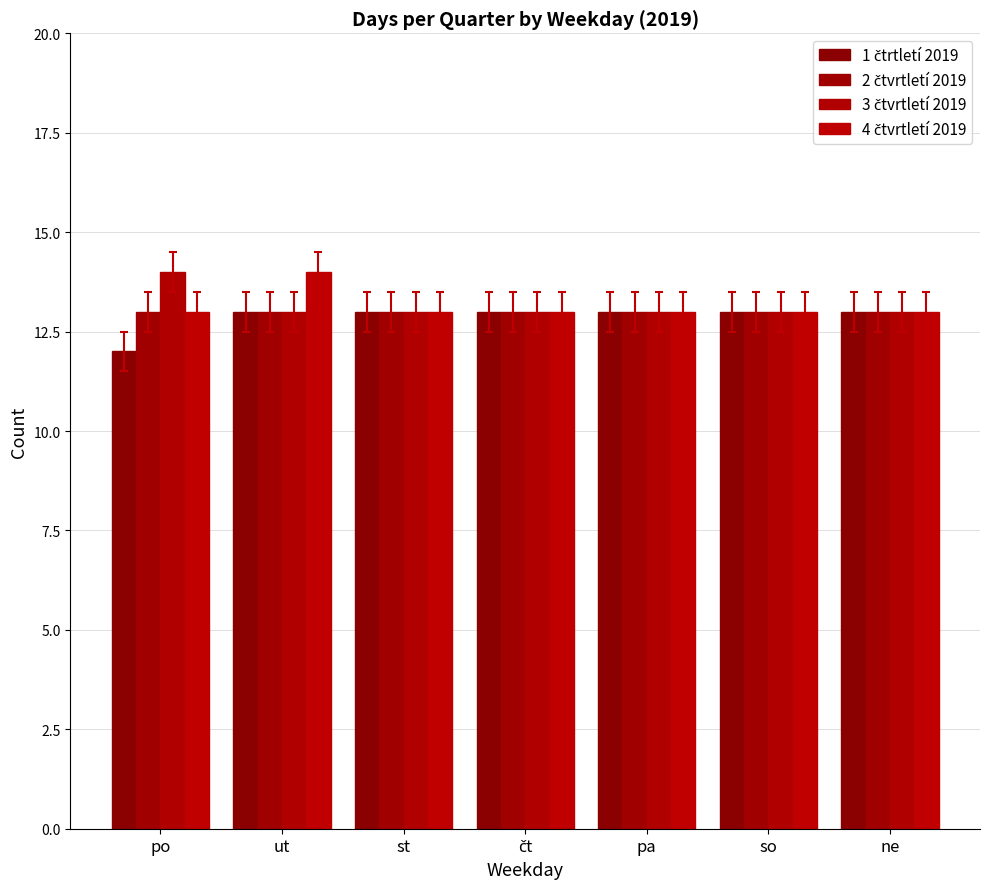

What is the difference between the maximum and second lowest values in the 3 čtvrtletí 2019 series?

1